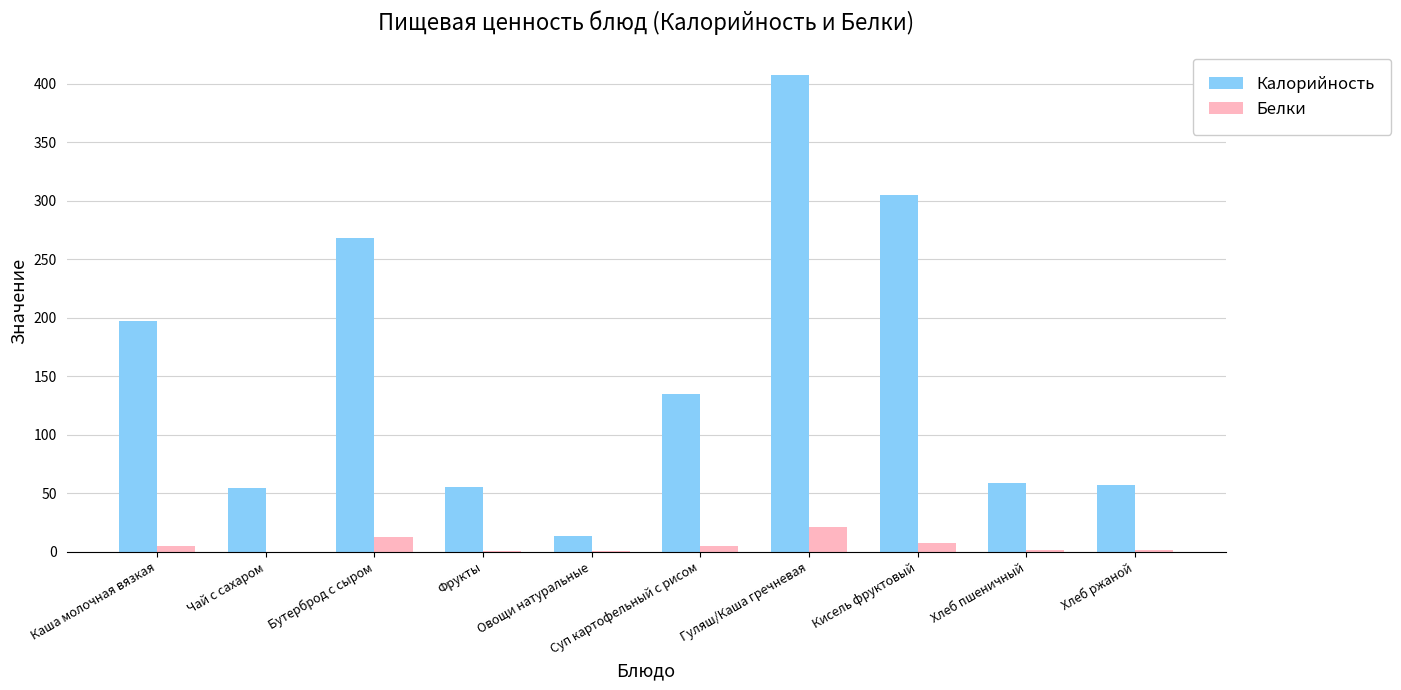

Where is Калорийность nearest to the value 210?

Каша молочная вязкая